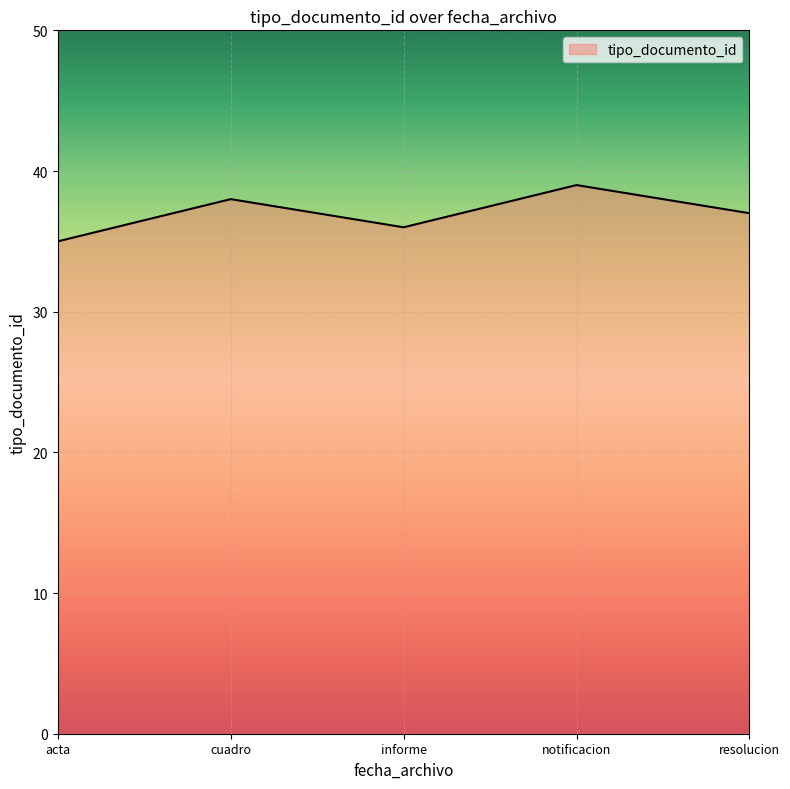

Where is the first local minimum?

informe